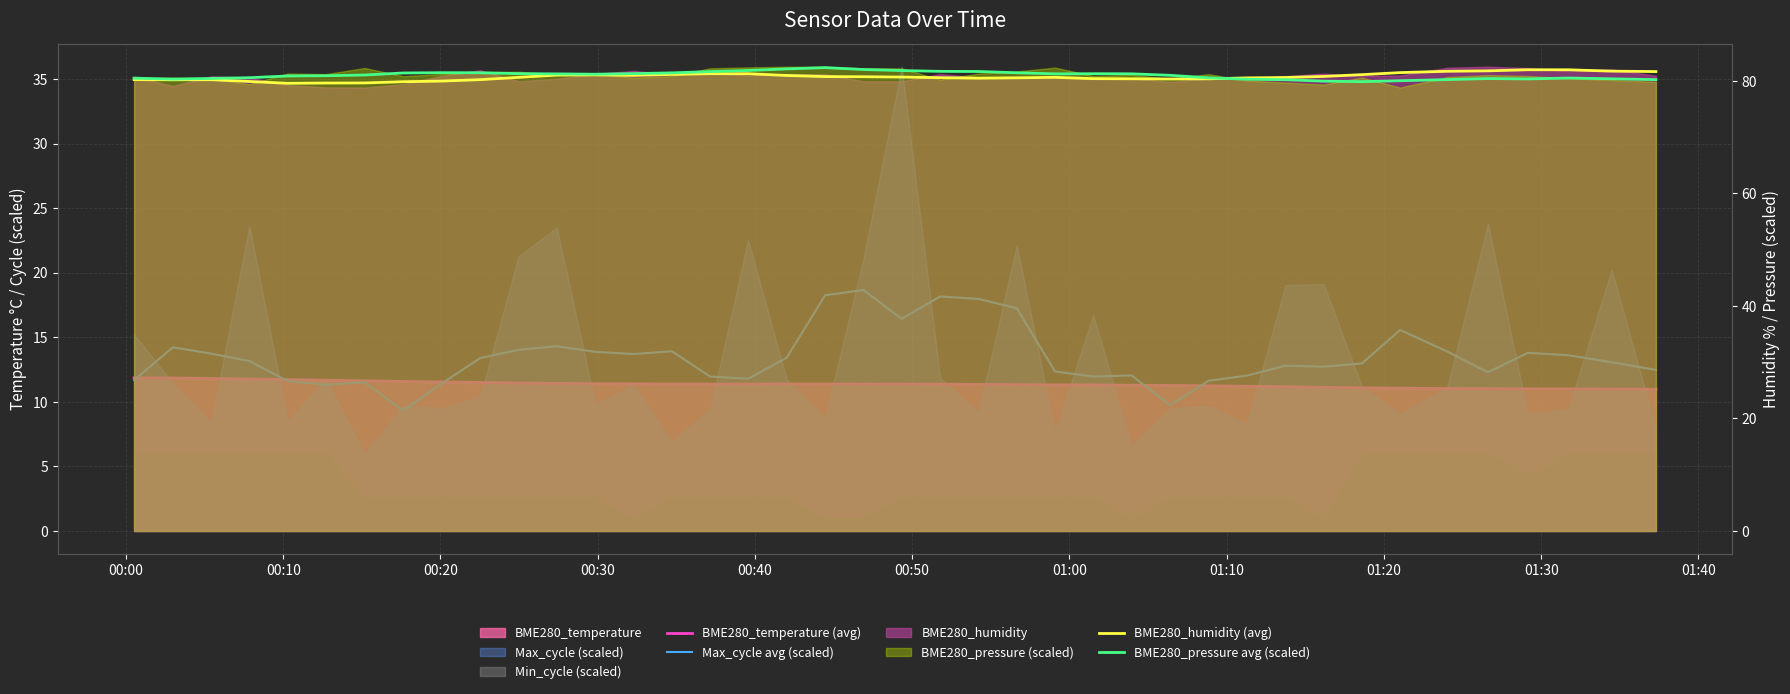

The value of BME280_pressure avg (scaled) at 29 is 136.5. True or false?

False